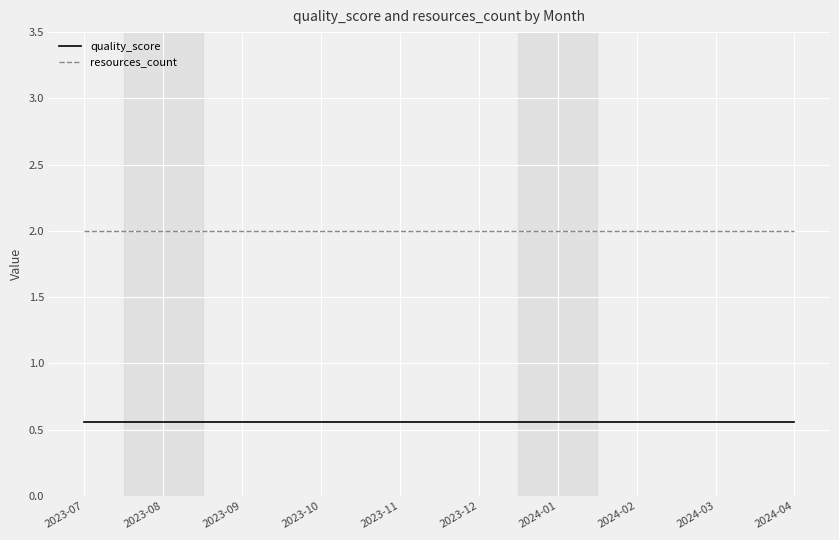

Is it true that resources_count equals 3.5 at 2024-01?

False